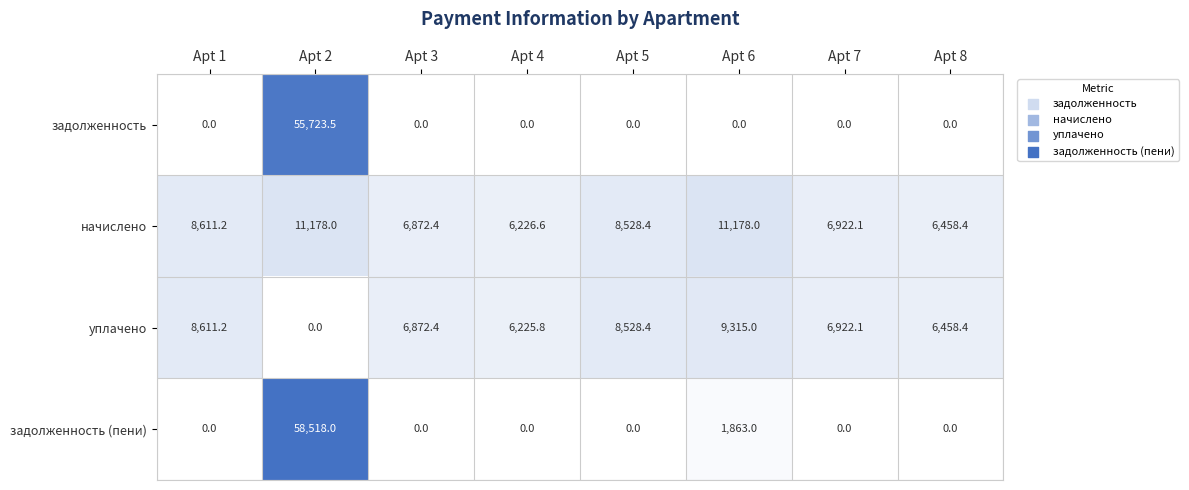

List the series in order of their overall mean, highest first.

начислено, задолженность (пени), задолженность, уплачено